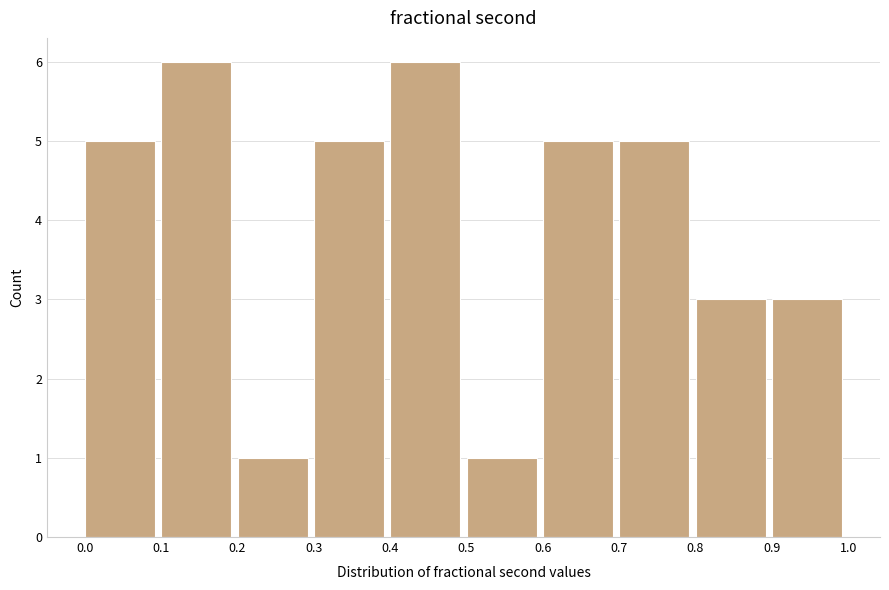

Reading left to right, transcribe this chart: for each bar, give the range it covers on the x-axis and its height. The values are not printed on the chart, so give them approximately, as read against the axis.

0.0 to 0.1: 5
0.1 to 0.2: 6
0.2 to 0.3: 1
0.3 to 0.4: 5
0.4 to 0.5: 6
0.5 to 0.6: 1
0.6 to 0.7: 5
0.7 to 0.8: 5
0.8 to 0.9: 3
0.9 to 1.0: 3